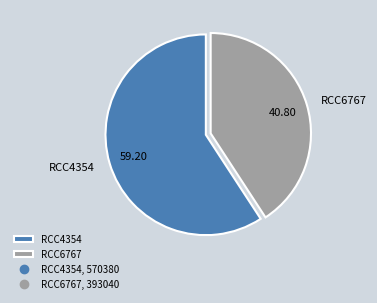

What is the ratio of the value at RCC6767 to the value at RCC4354?

0.7